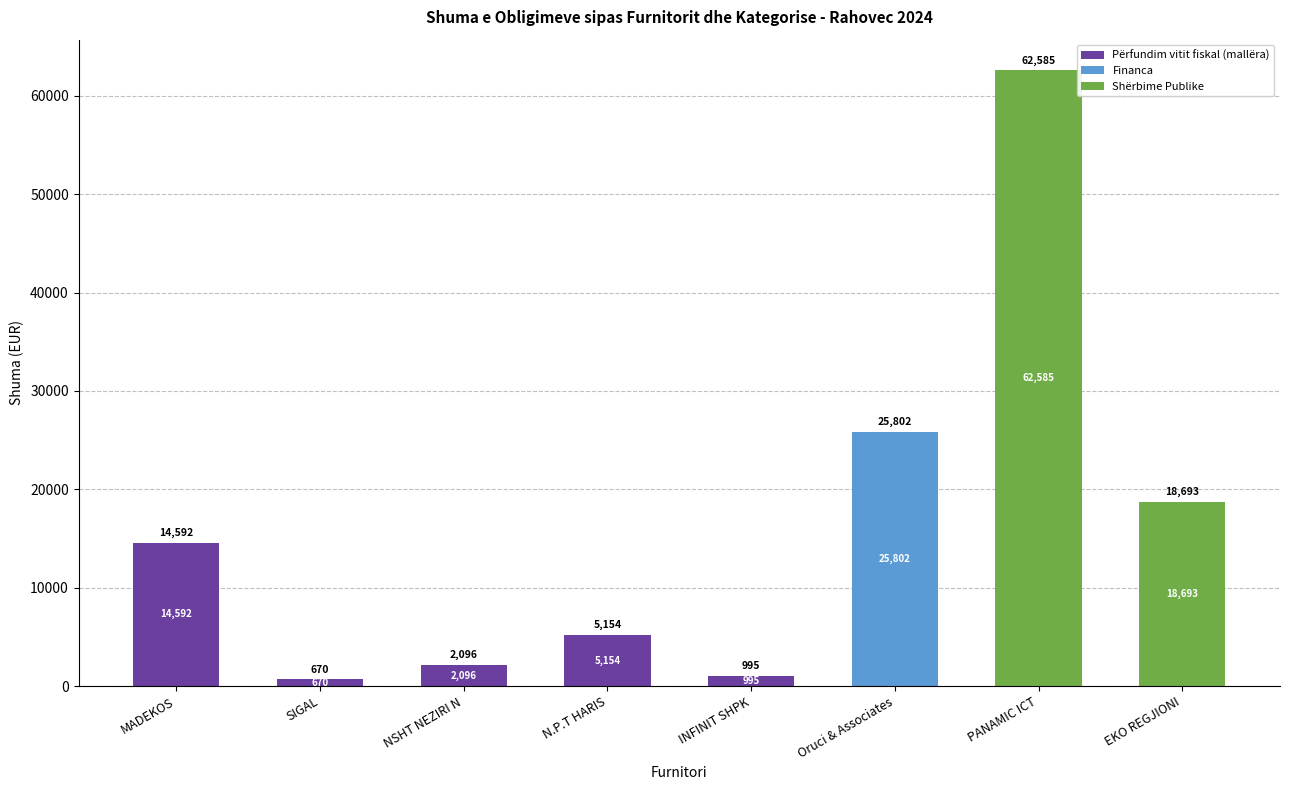

The value of Përfundim vitit fiskal (mallëra) at INFINIT SHPK is 995.6. True or false?

True